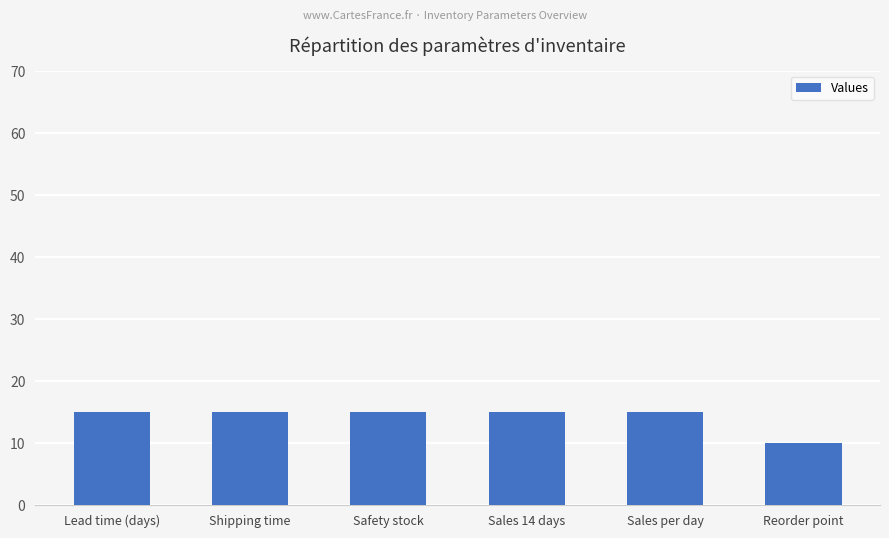

What is the sum of the values at Sales per day and Sales 14 days?

30